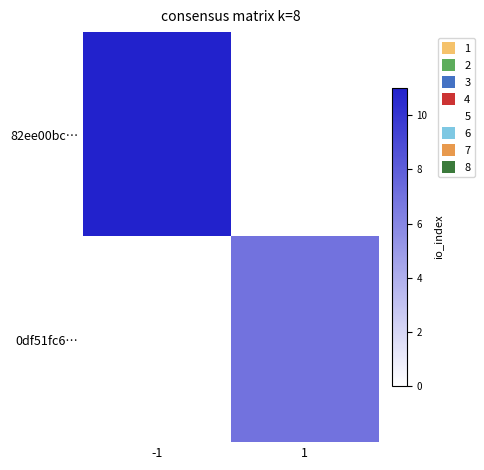

Reading left to right, transcribe all the data shown in this chart.

82ee00bc…: -1=11	1=0
0df51fc6…: -1=0	1=7